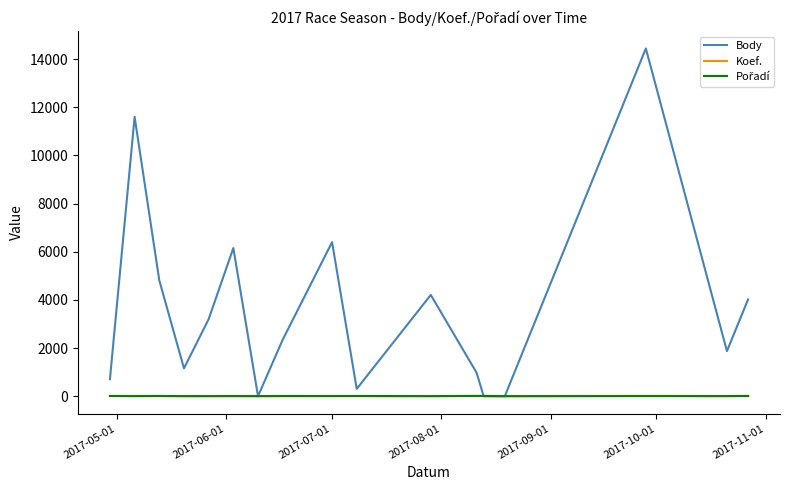

Which series has the widest spread of values?

Body